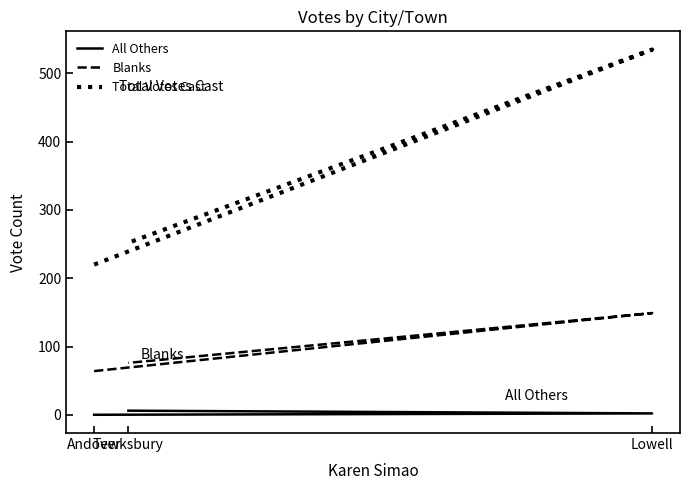

The value of All Others at Tewksbury is 6. True or false?

True